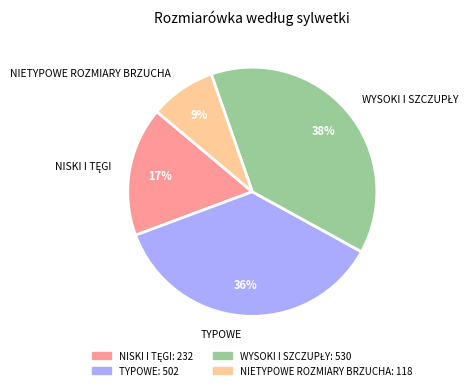

To the nearest percent, what is the average slice percentage?

25%